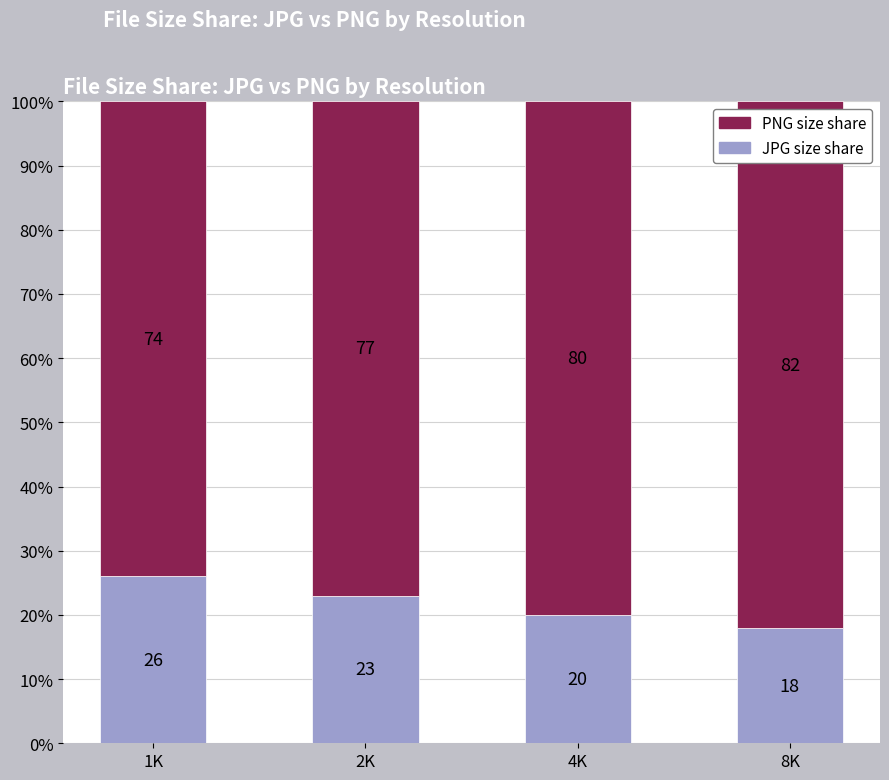

Reading left to right, what are the values for JPG size share?

26	23	20	18